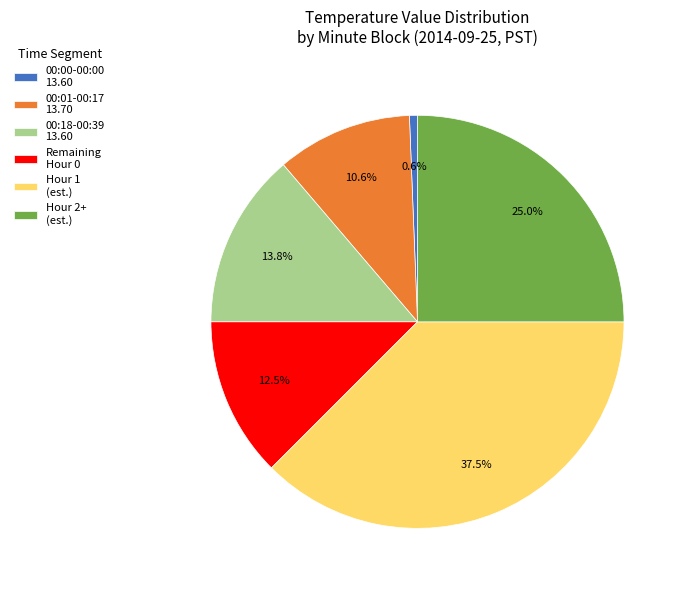

How many slices are in this pie chart?

6